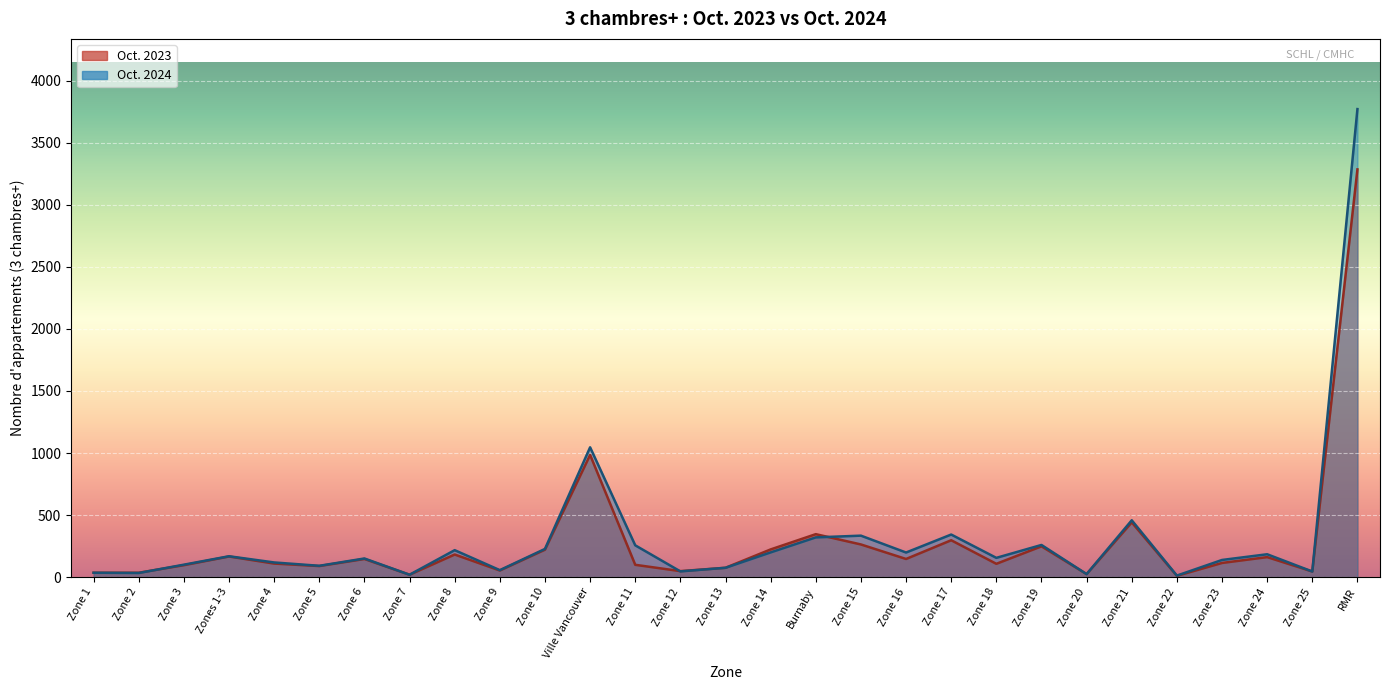

What is the sum of all Oct. 2024 values?

9078